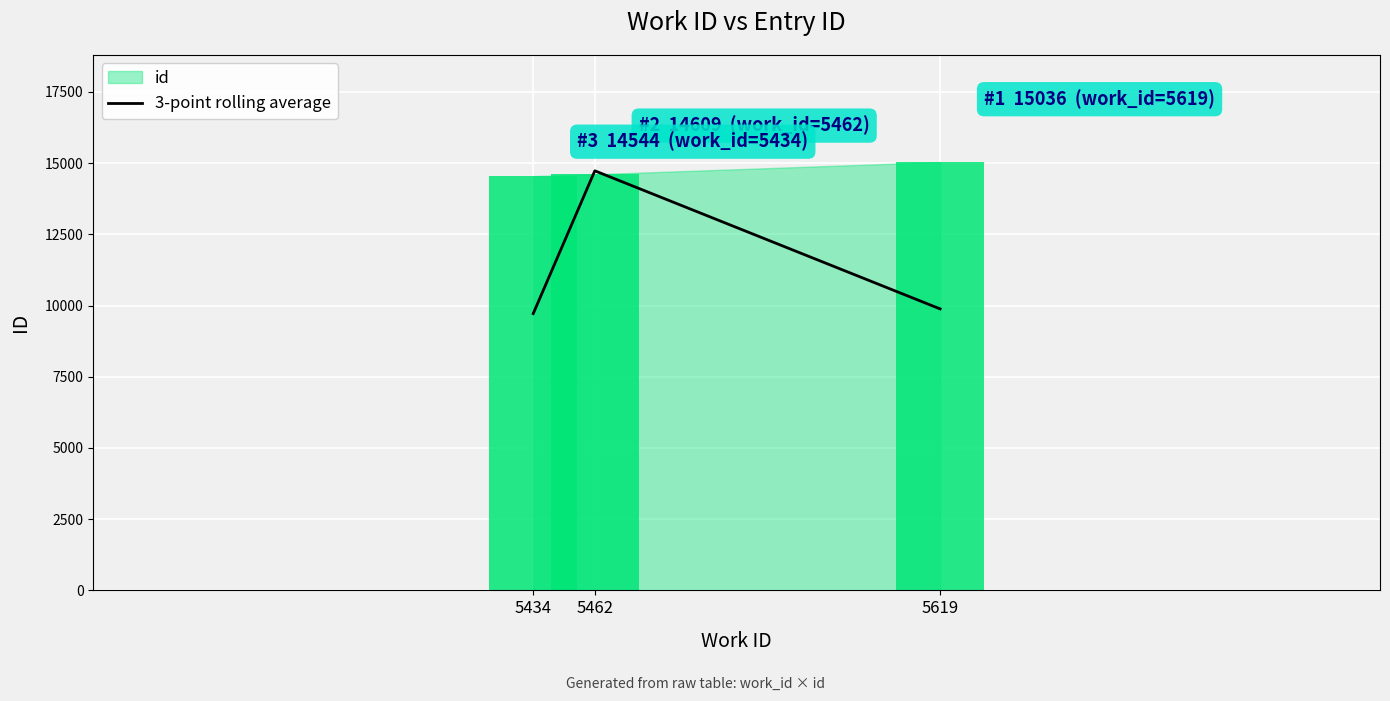

Is it true that the value at 5462 is 14729.7?

True